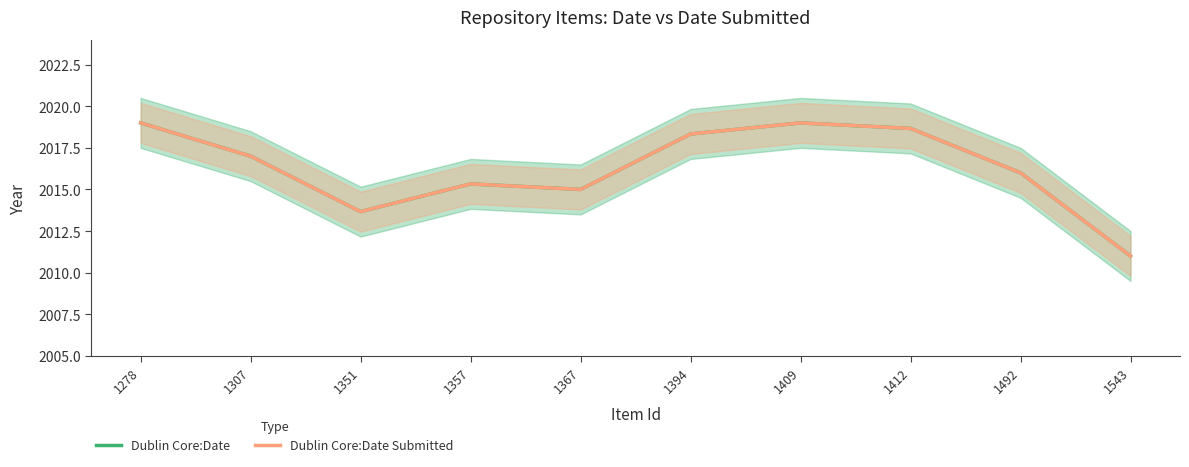

True or false: Dublin Core:Date Submitted and Dublin Core:Date intersect in this chart.

False